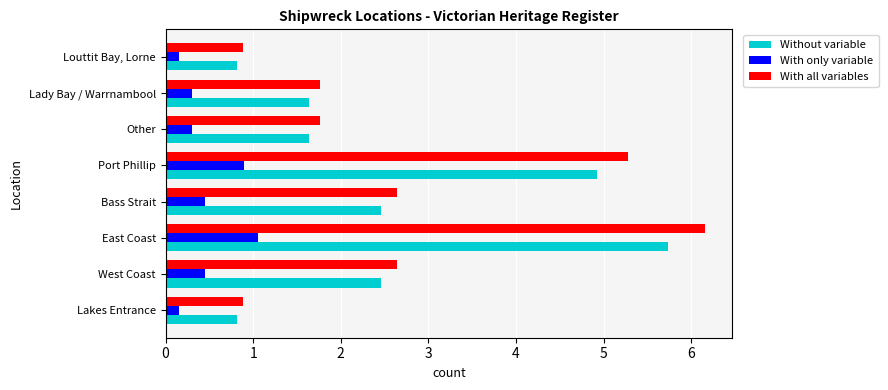

Read the With all variables value at Bass Strait.

2.6